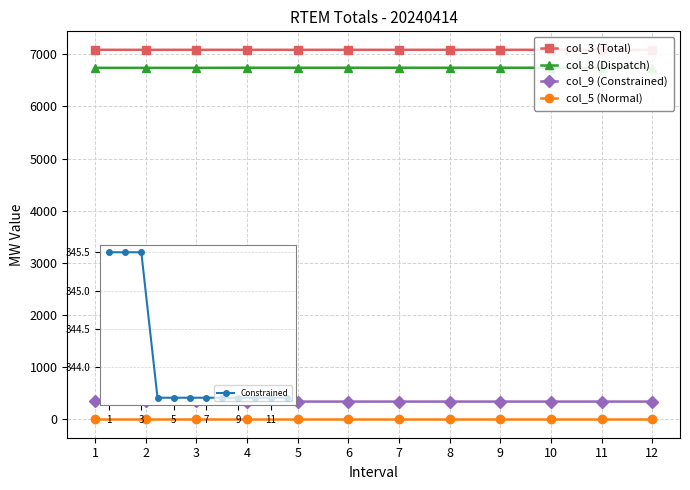

Reading right to left, list all the values displayed in this chart.

col_3 (Total): 7086.6	7086.6	7086.6	7086.6	7086.6	7086.6	7086.6	7086.6	7086.6	7086.5	7086.5	7086.5
col_8 (Dispatch): 6743.0	6743.0	6743.0	6743.0	6743.0	6743.0	6743.0	6743.0	6743.0	6741.0	6740.9	6740.9
col_9 (Constrained): 343.6	343.6	343.6	343.6	343.6	343.6	343.6	343.6	343.6	345.5	345.5	345.5
col_5 (Normal): 4.7	4.7	4.7	4.7	4.7	4.7	4.7	4.7	4.7	4.7	4.7	4.7
Constrained: 343.6	343.6	343.6	343.6	343.6	343.6	343.6	343.6	343.6	345.5	345.5	345.5